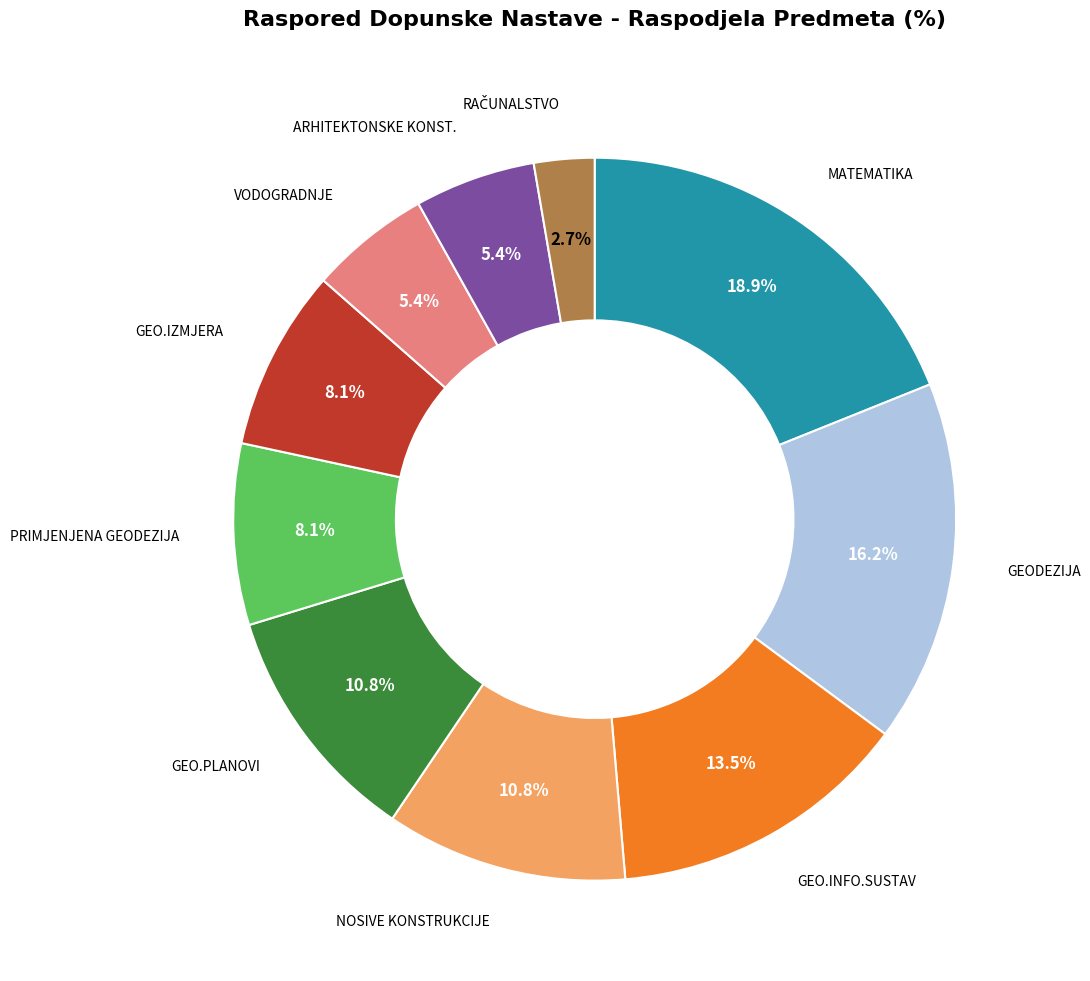

Is there any slice that represents more than half of the pie?

No